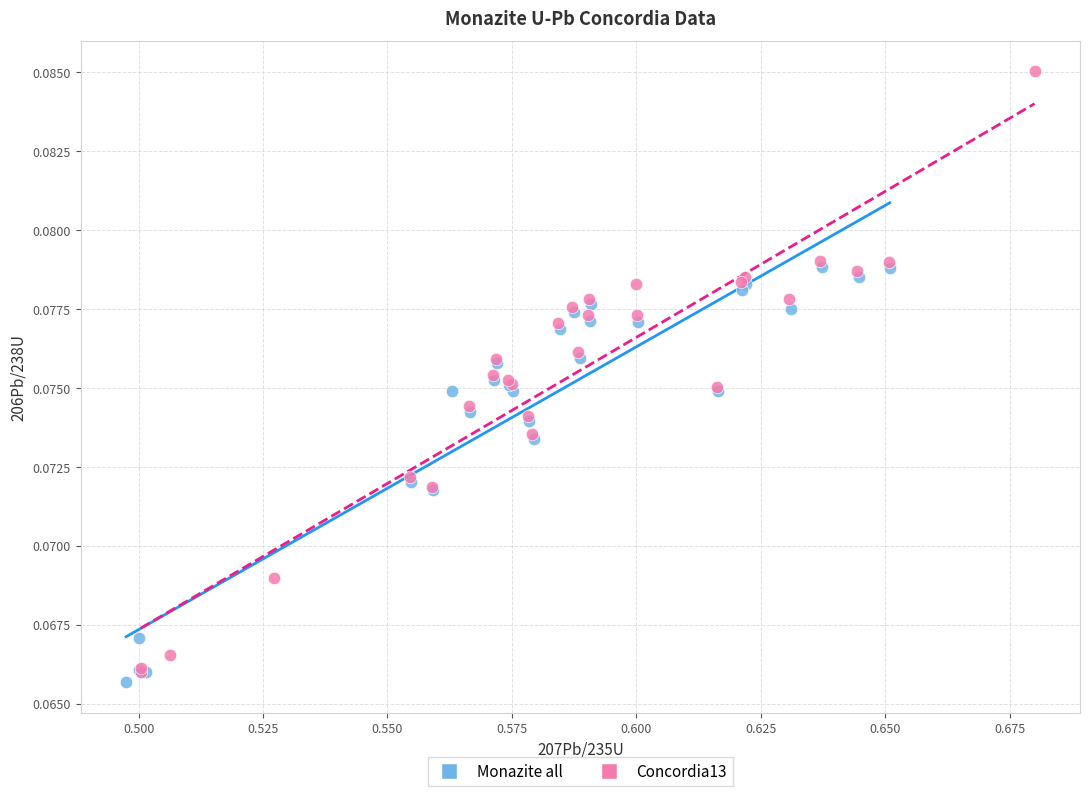

What are all the series names shown in the legend?

Monazite all, Concordia13